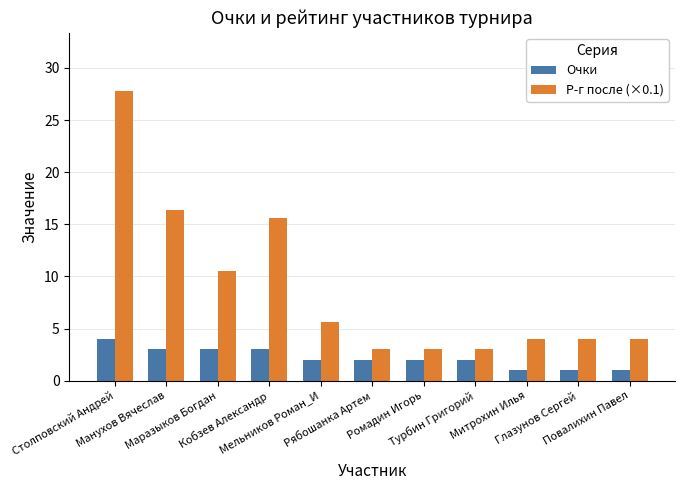

How many distinct data groups are displayed?

2